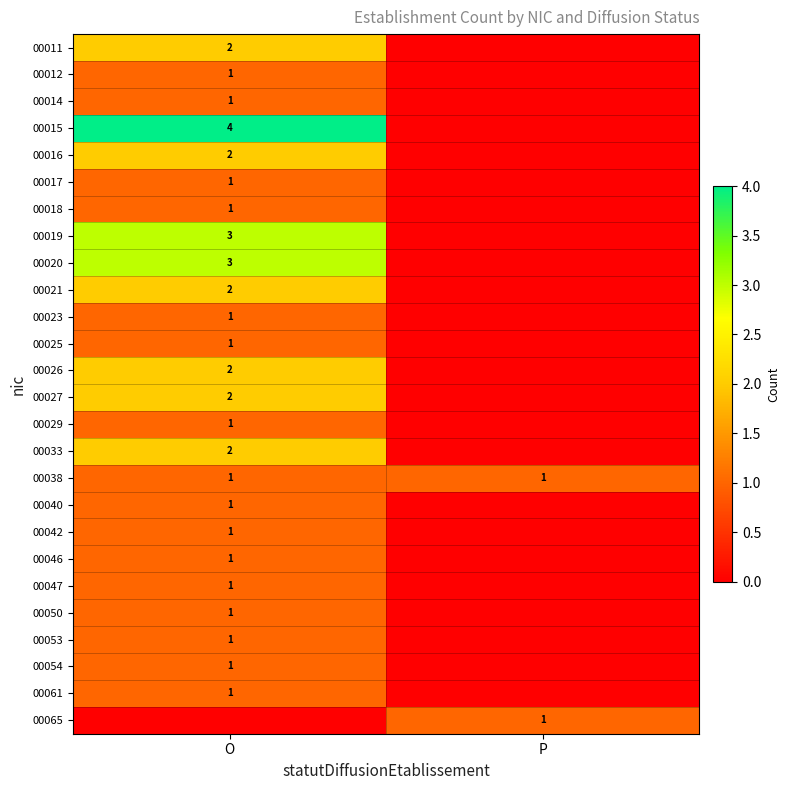

How many series are shown in this chart?

26